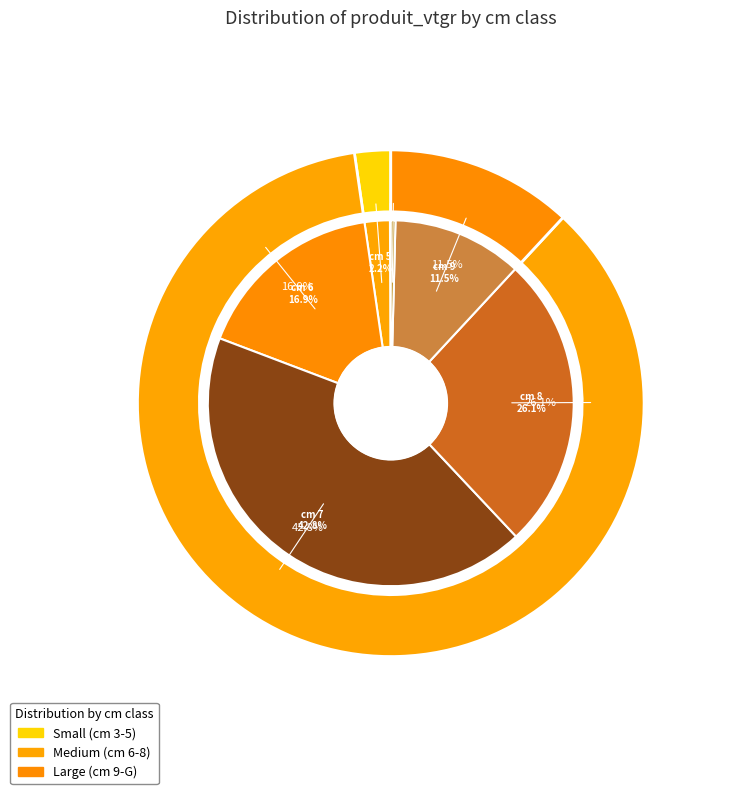

True or false: 7 accounts for 56% of the total.

False